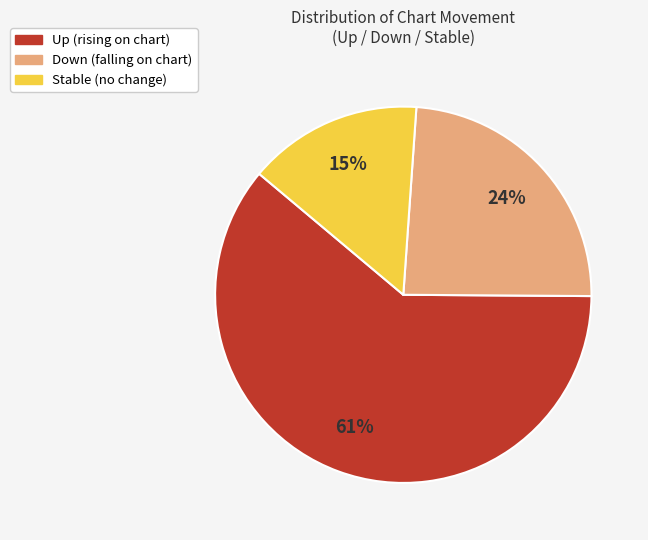

Rank the categories by value from lowest to highest.

Stable (no change), Down (falling on chart), Up (rising on chart)